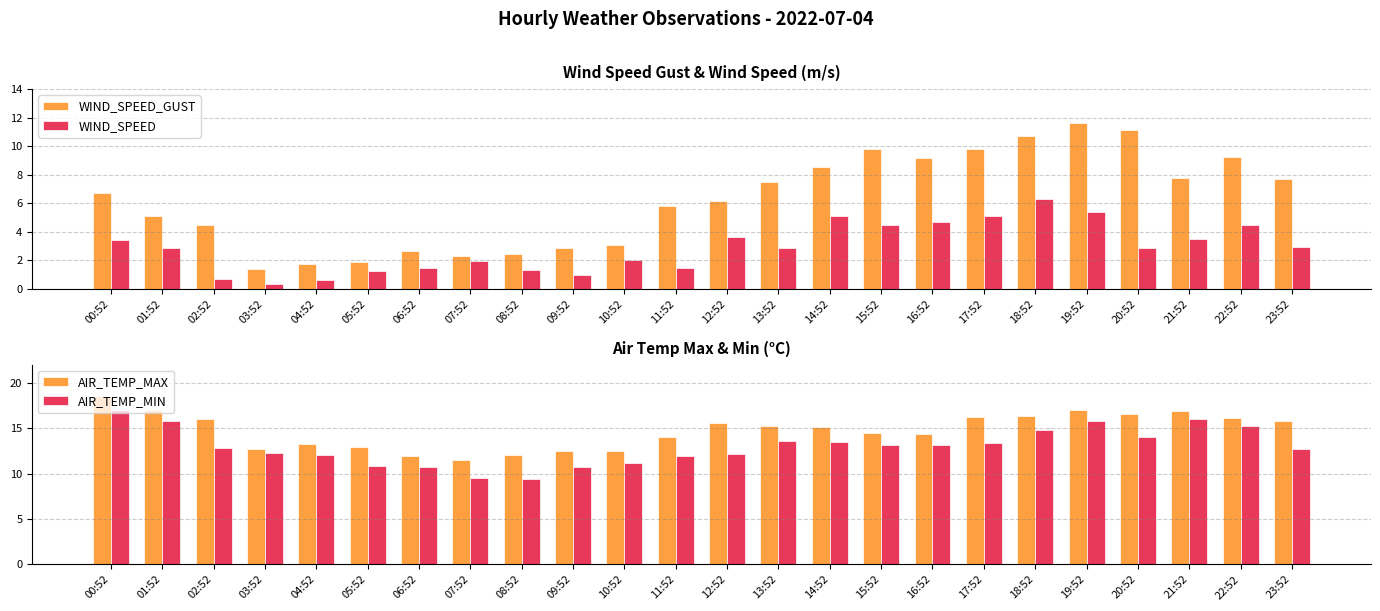

The WIND_SPEED series shows 2.6 at 11:52. True or false?

False